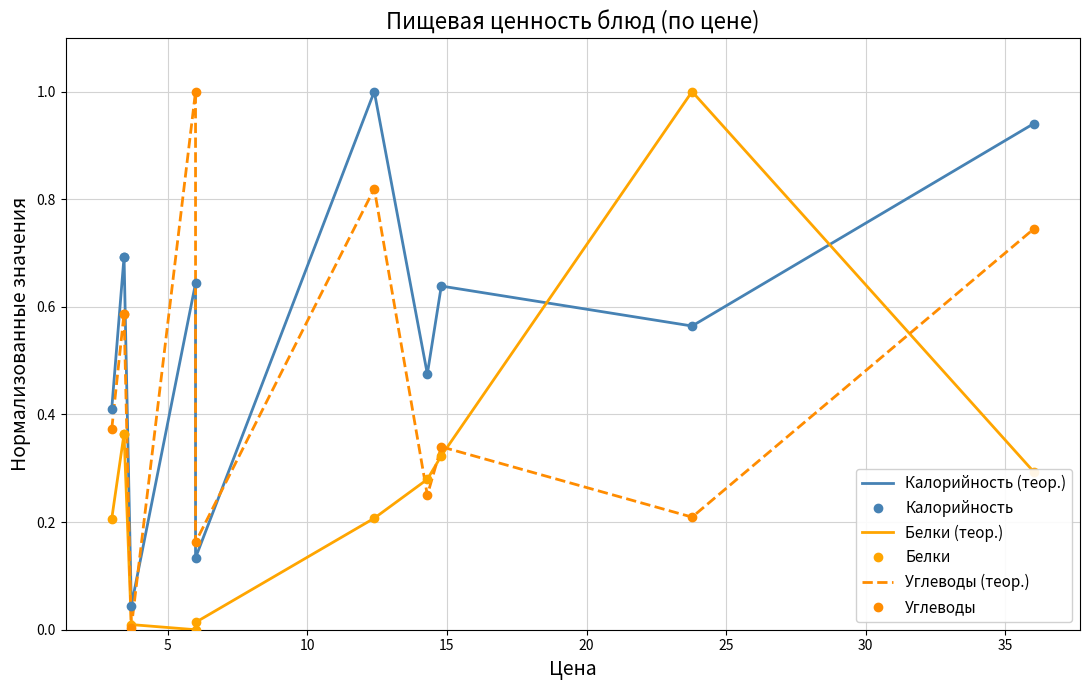

How many distinct data groups are displayed?

6